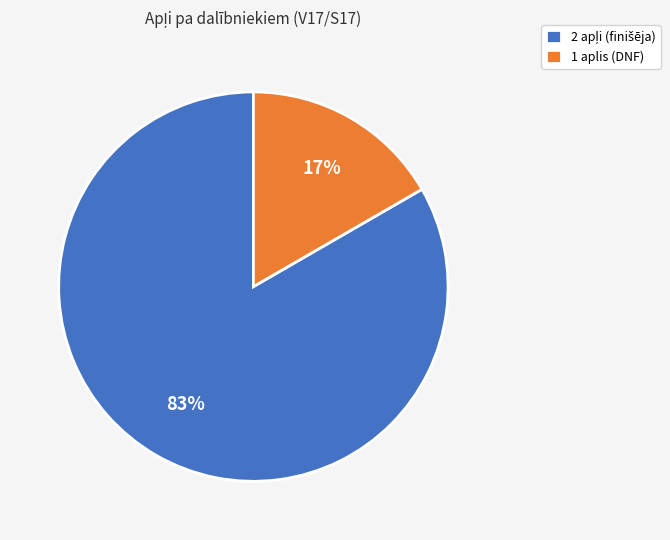

Does 1 aplis (DNF) account for over 50% of the chart?

No